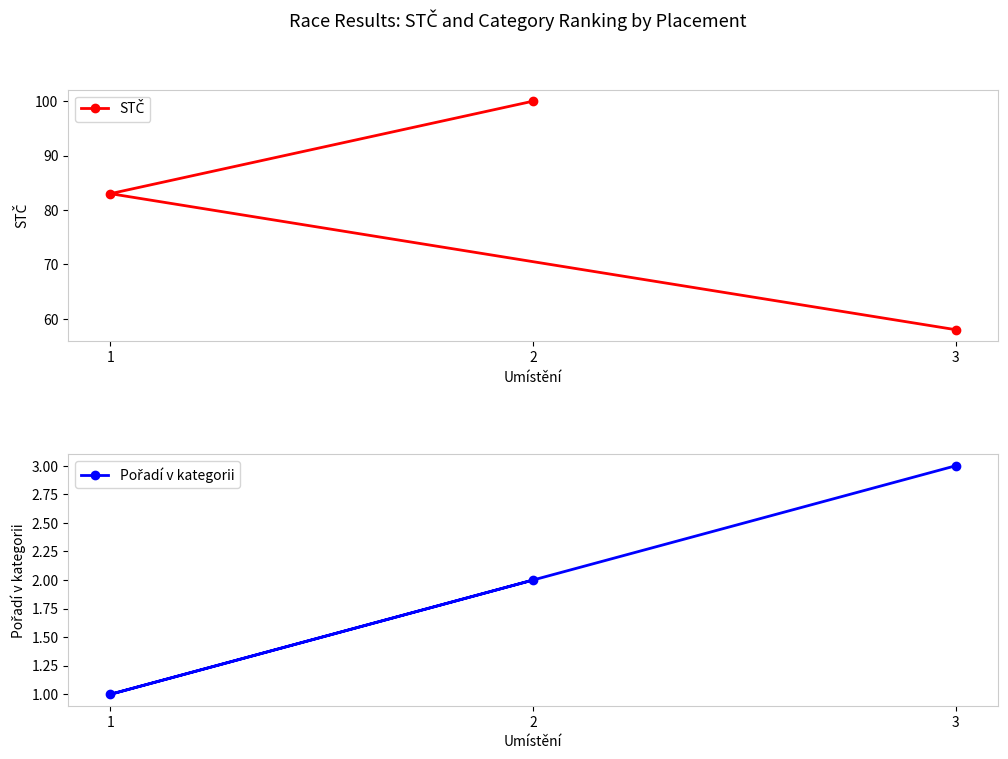

At which category is the sum across all series the highest?

2